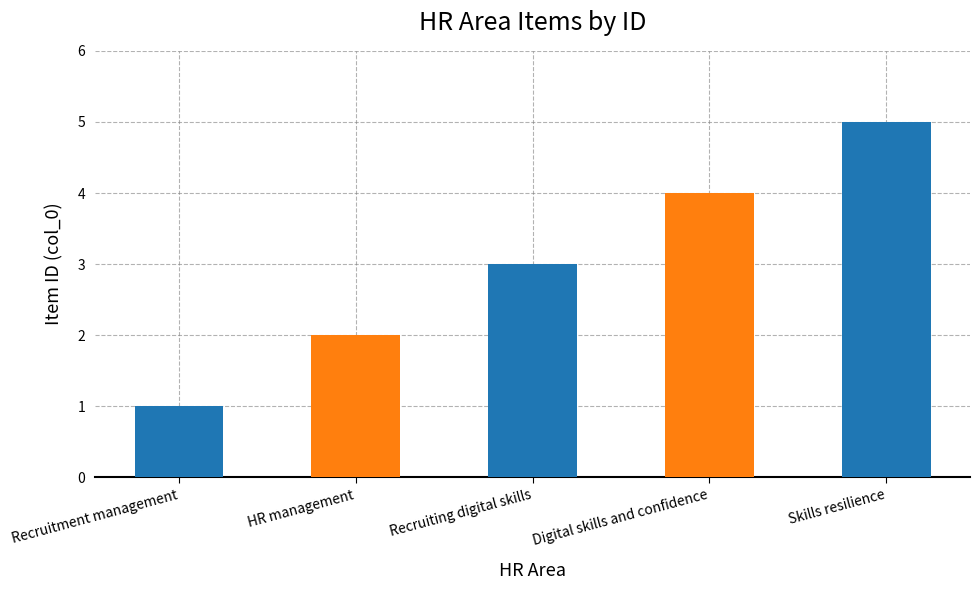

What is the value of the 4th bar from the left?

4